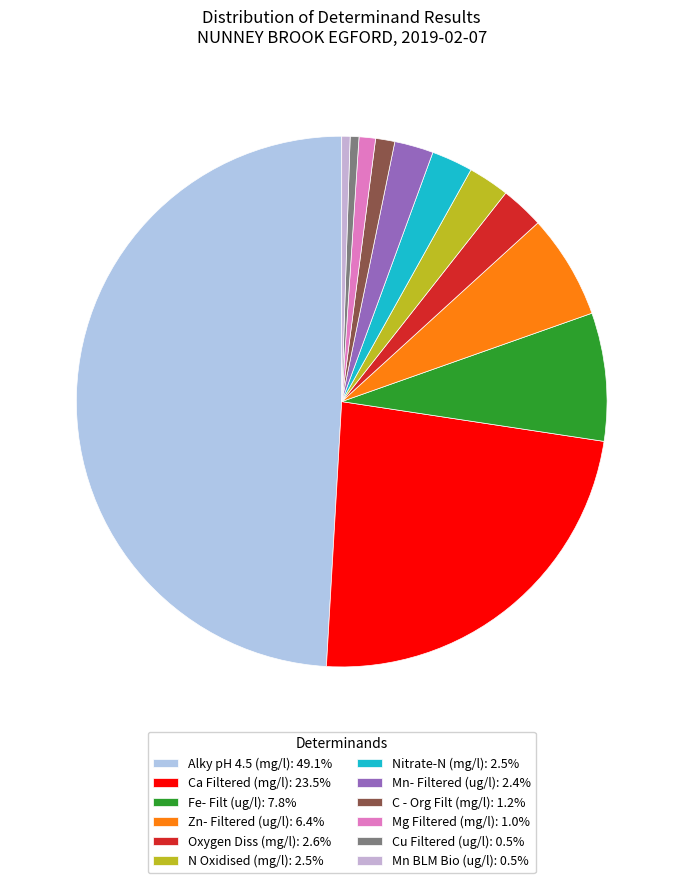

What percentage is the Oxygen Diss (mg/l) slice, to the nearest percent?

3%